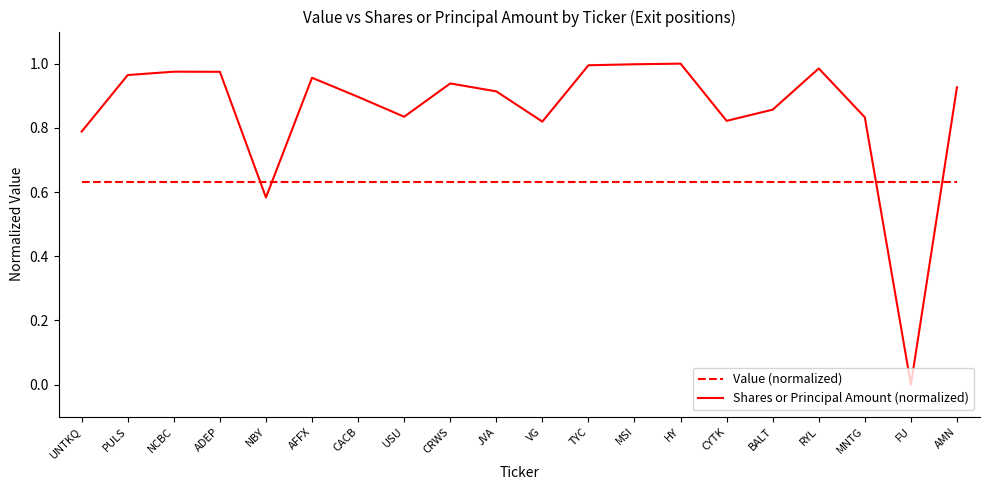

The value of Shares or Principal Amount (normalized) at JVA is 1.3. True or false?

False